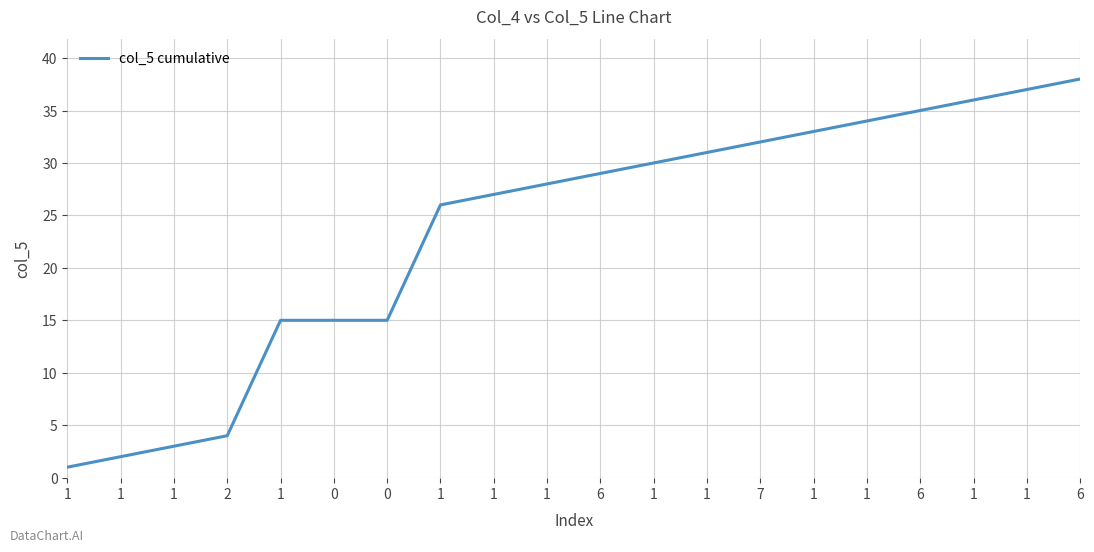

Where does the data first go above 29?

1